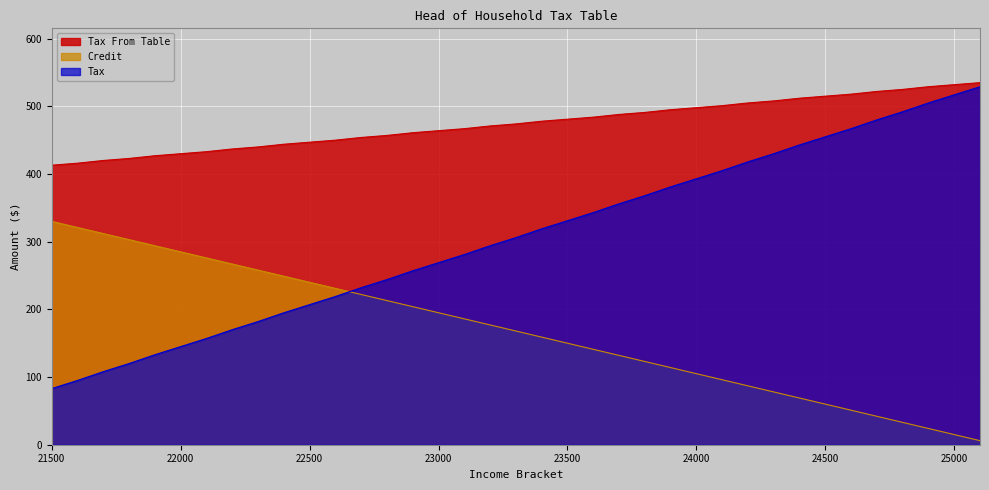

How many lines are shown in the chart?

3